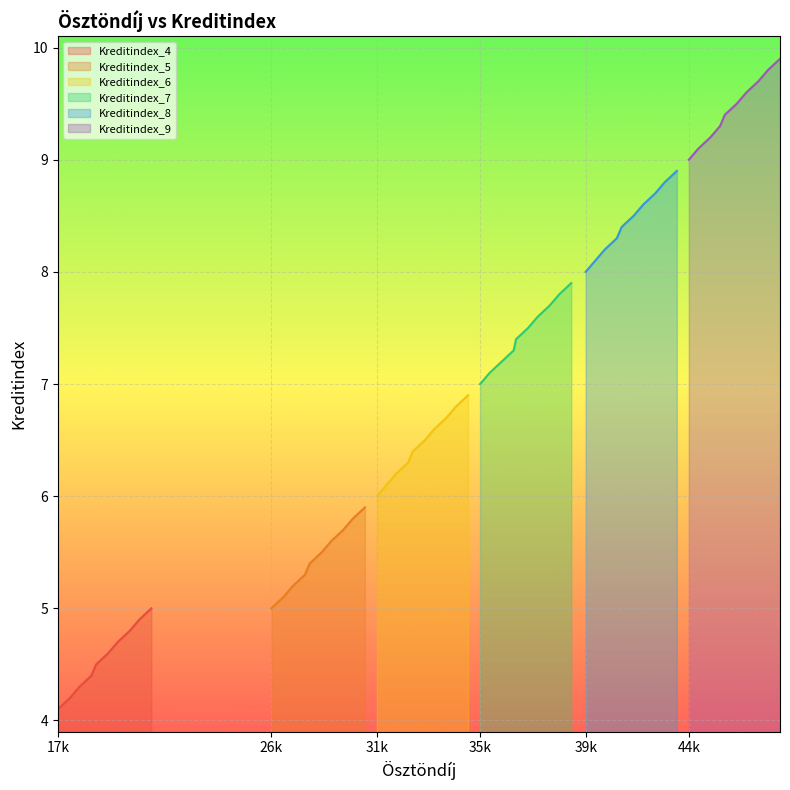

What is the lowest value of the Kreditindex_4 series?

4.1